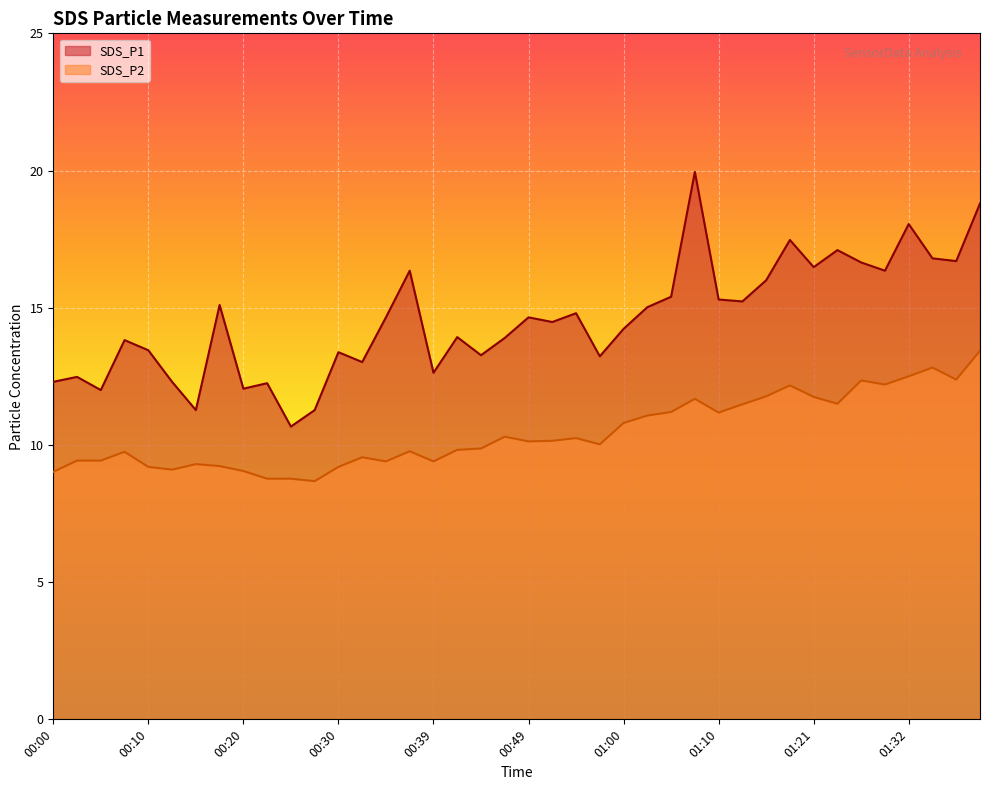

Which series has the largest total across all categories?

SDS_P1